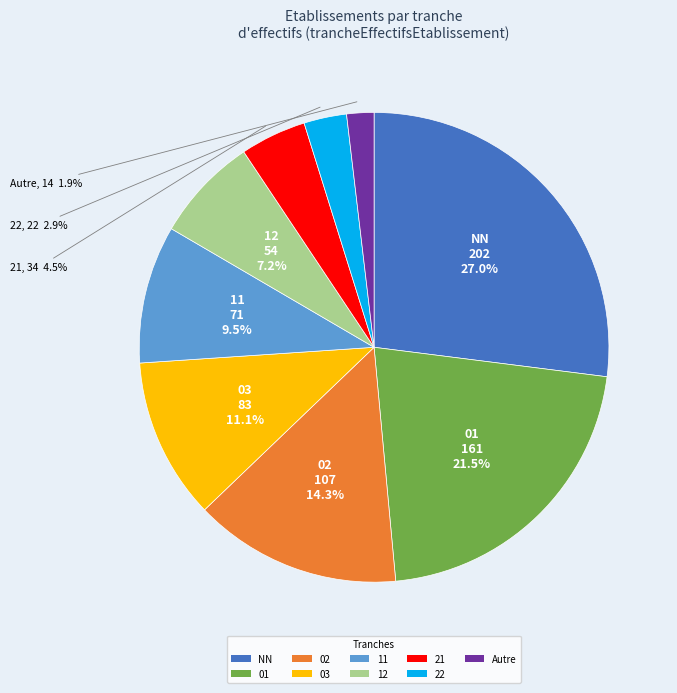

How many slices are in this pie chart?

9